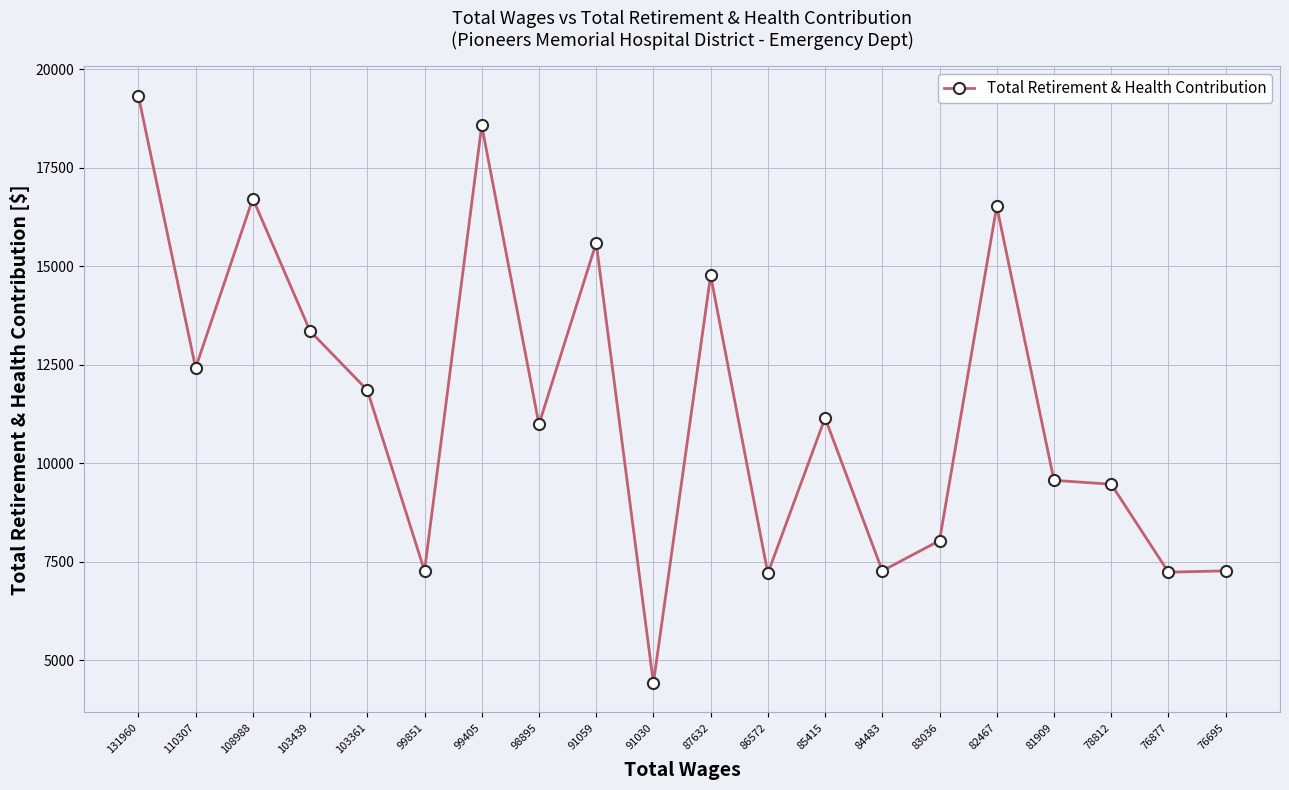

What is the ratio of the value at 98895 to the value at 87632?

0.7